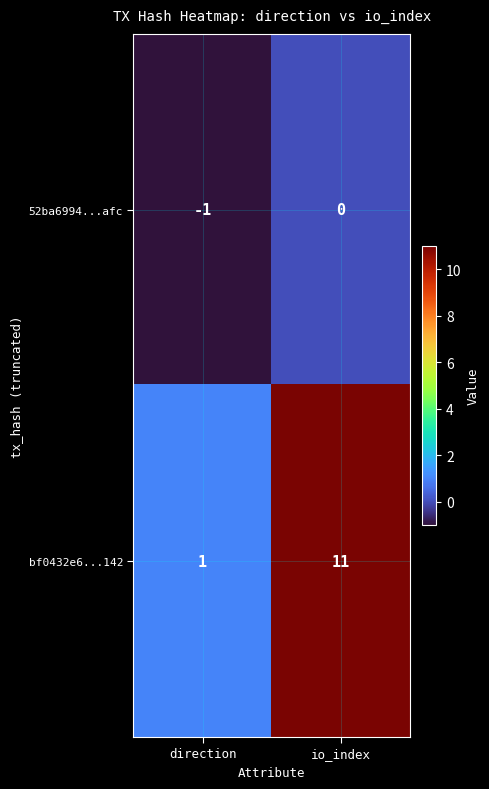

Which series has the largest total across all categories?

bf0432e6...142